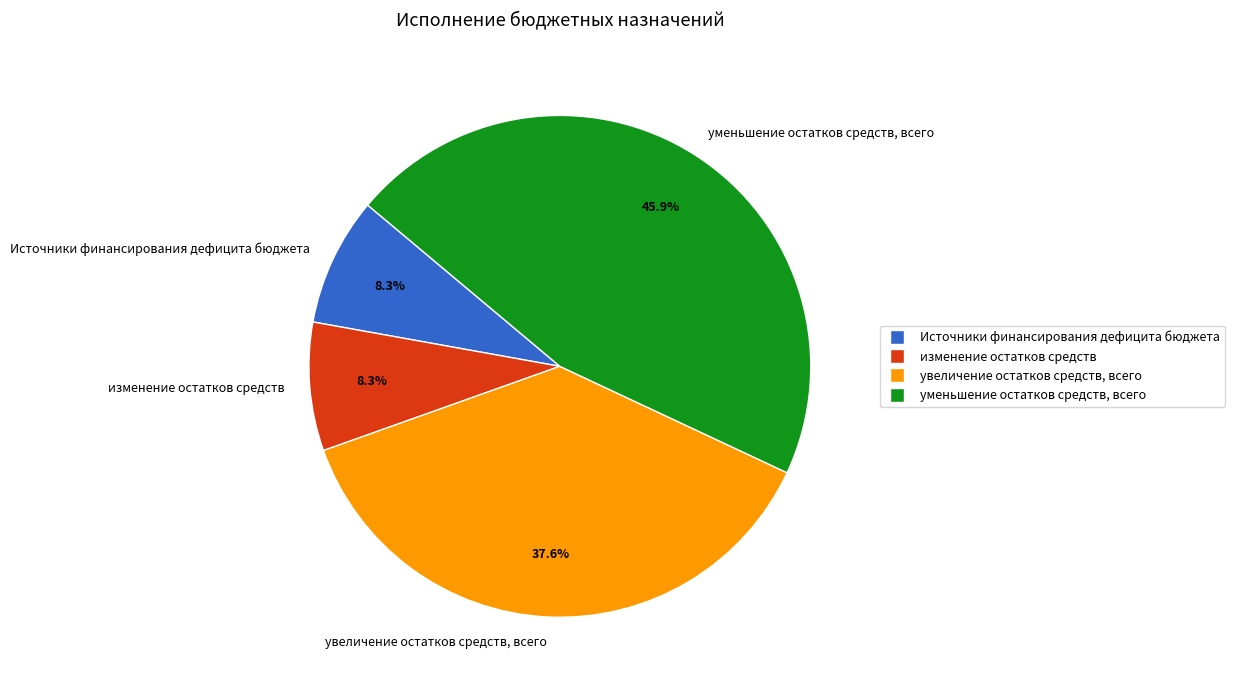

How many slices are in this pie chart?

4